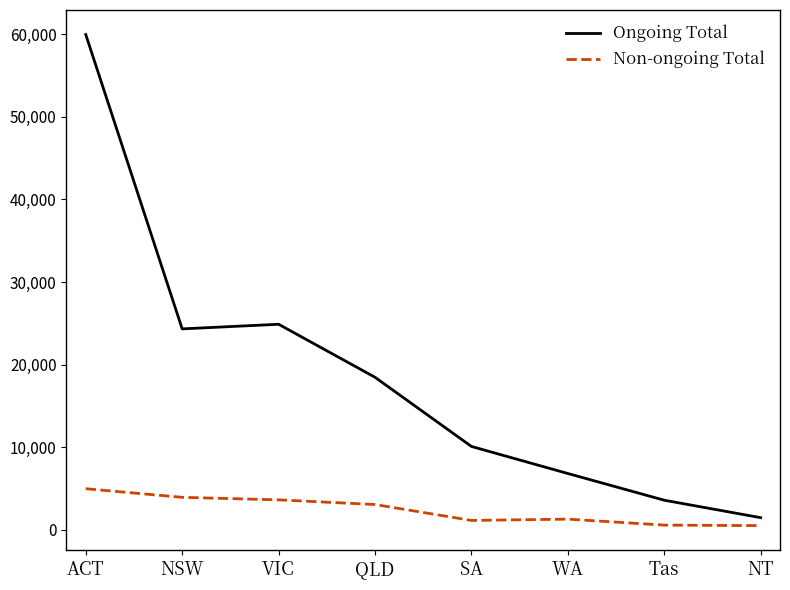

The Ongoing Total series shows 95954 at ACT. True or false?

False